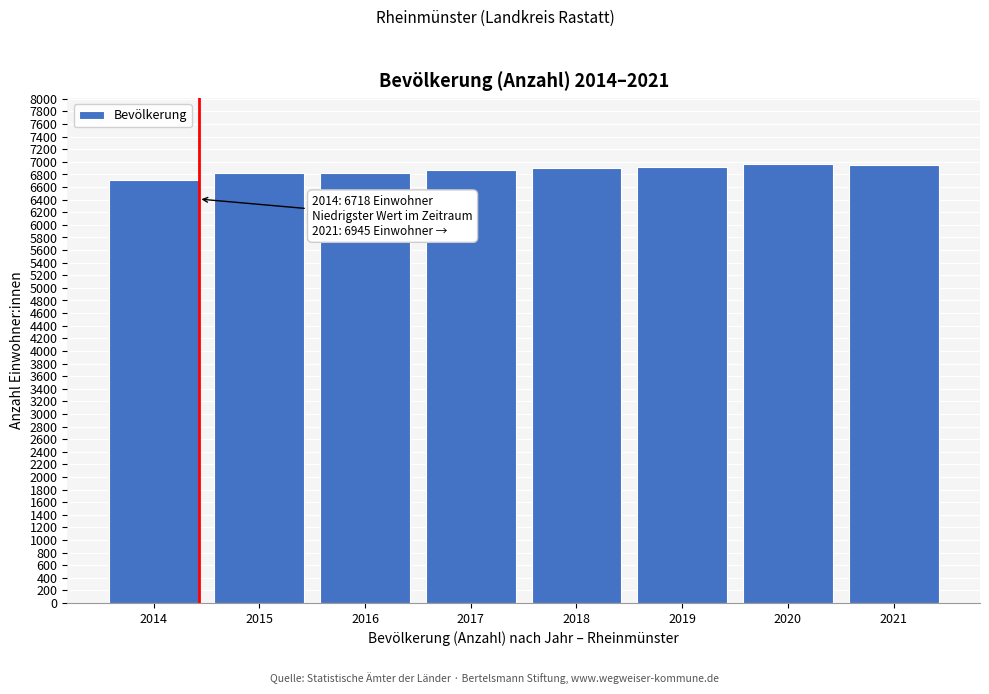

What is the value of the 6th bar from the left?

6915